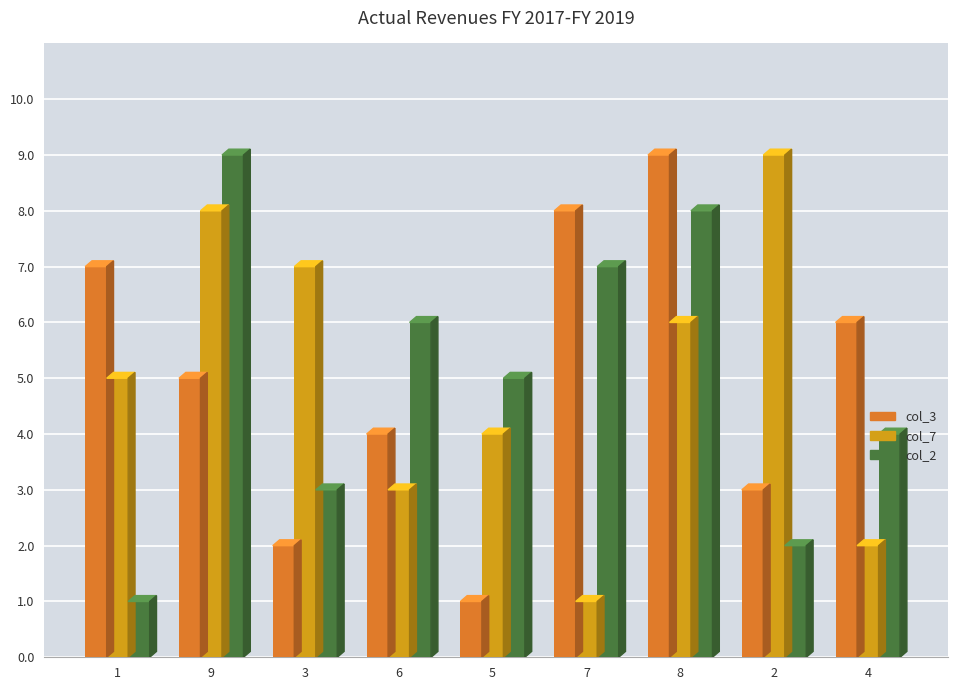

Reading left to right, transcribe all the data shown in this chart.

col_3: 7	5	2	4	1	8	9	3	6
col_7: 5	8	7	3	4	1	6	9	2
col_2: 1	9	3	6	5	7	8	2	4